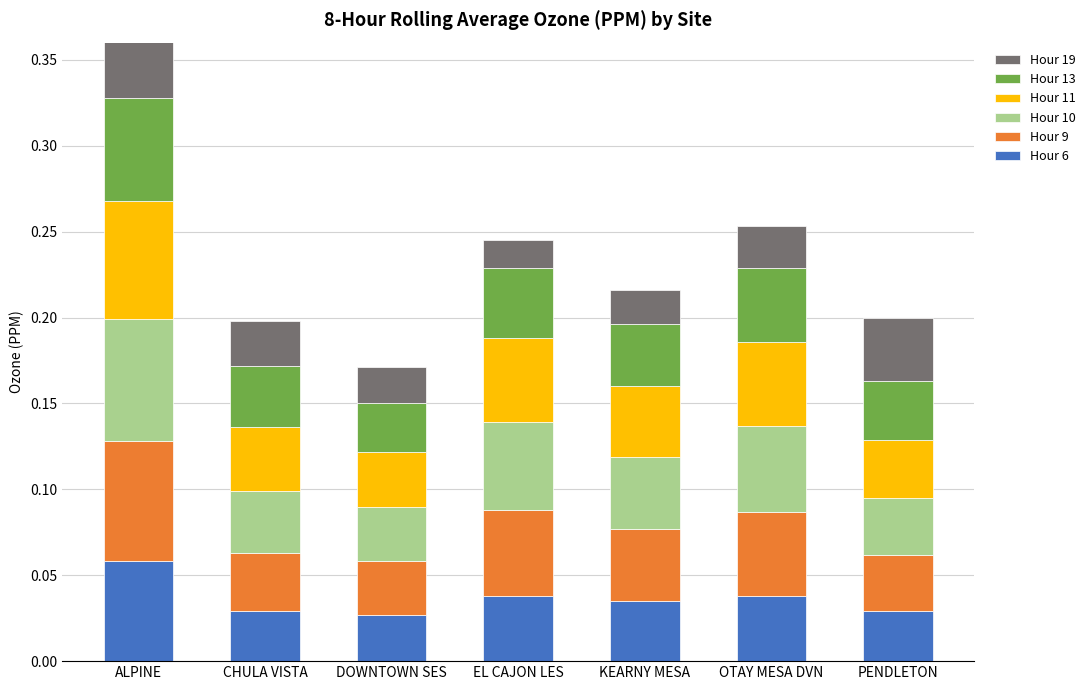

What is the label of the 1st bar from the right?

PENDLETON